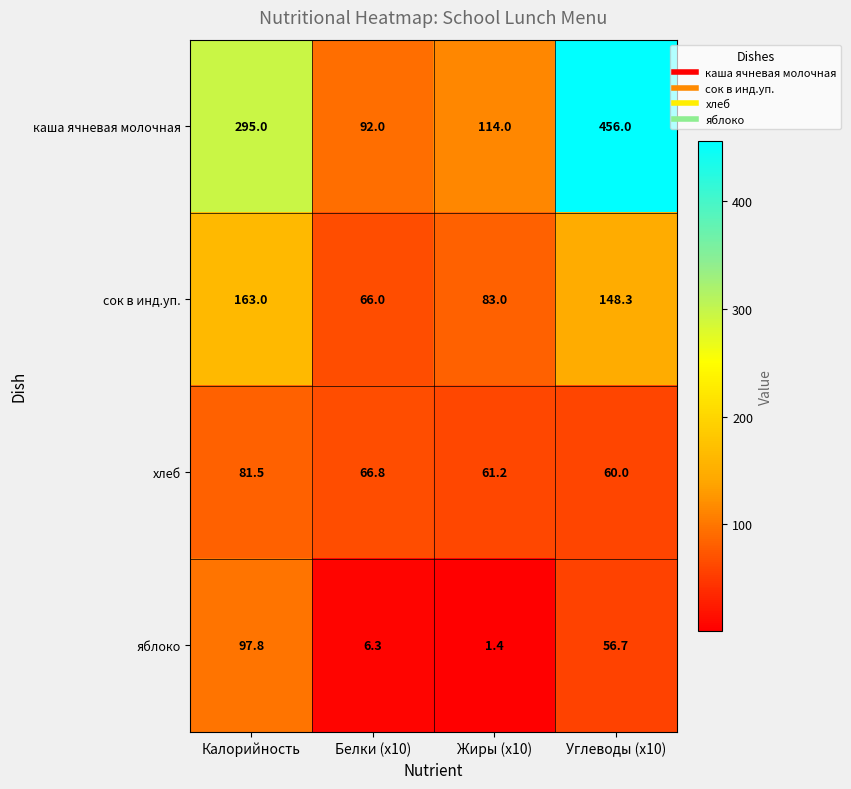

Which series has the largest total across all categories?

каша ячневая молочная